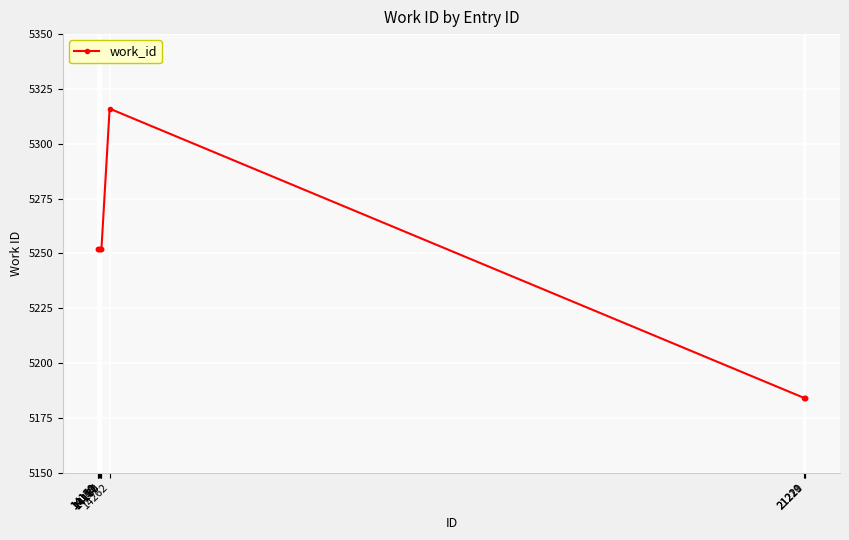

What is the maximum value shown in the chart?

5316